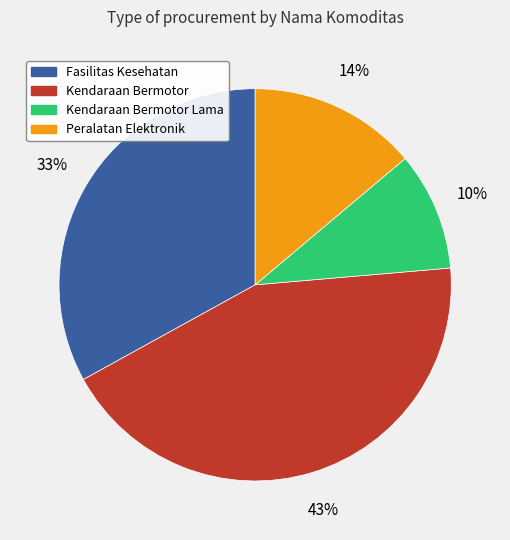

Which slice is the largest?

Kendaraan Bermotor